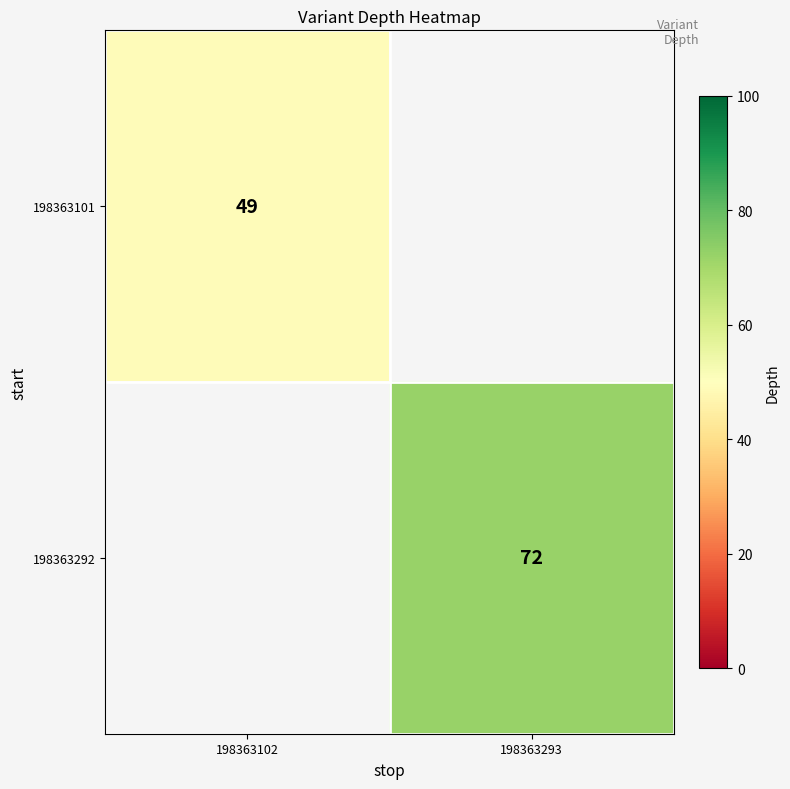

The value of 198363101 at 198363102 is 66. True or false?

False